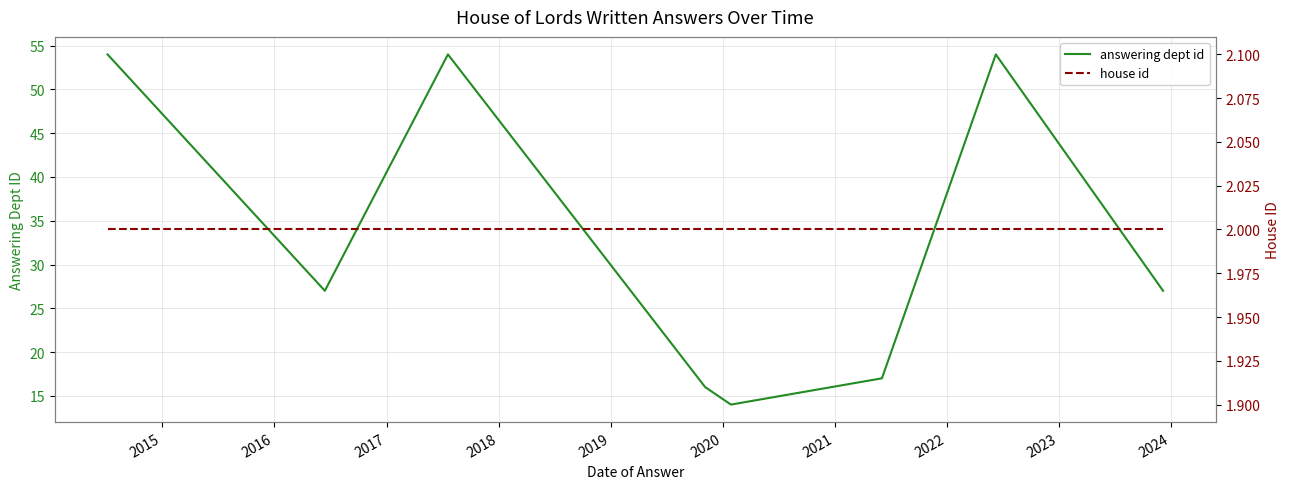

Reading left to right, list all the values displayed in this chart.

answering dept id: 54	27	54	16	14	17	54	27
house id: 2	2	2	2	2	2	2	2